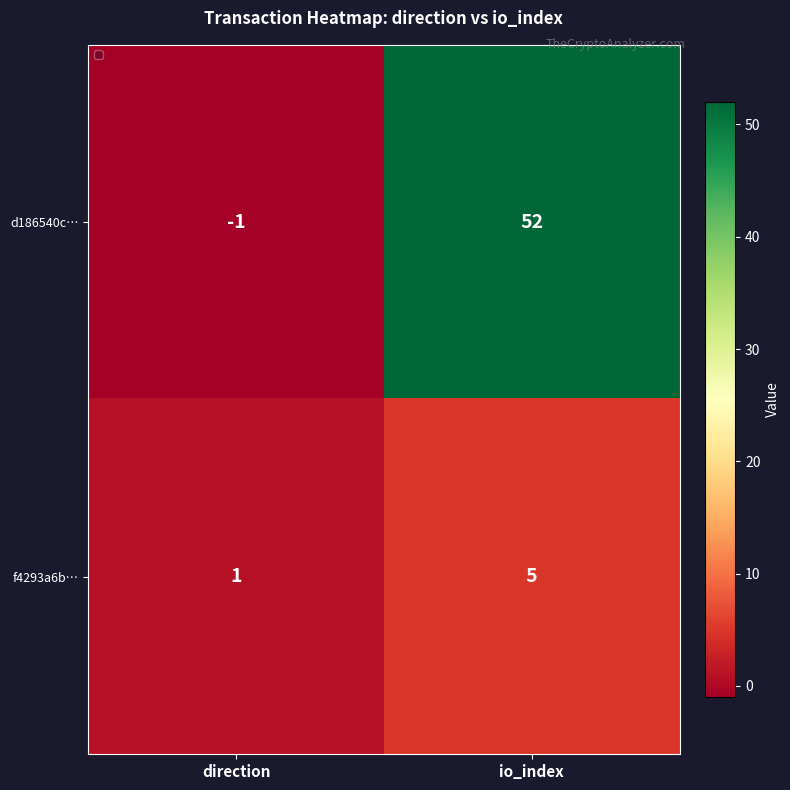

At which label is d186540c… closest to 25?

direction